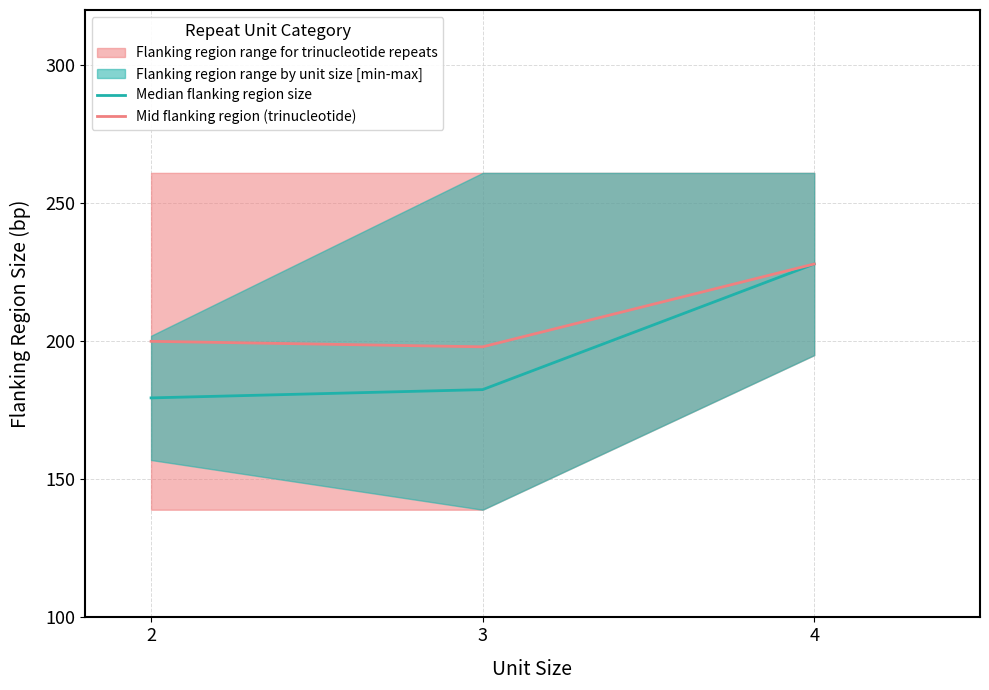

Where is Mid flanking region (trinucleotide) nearest to the value 213?

2